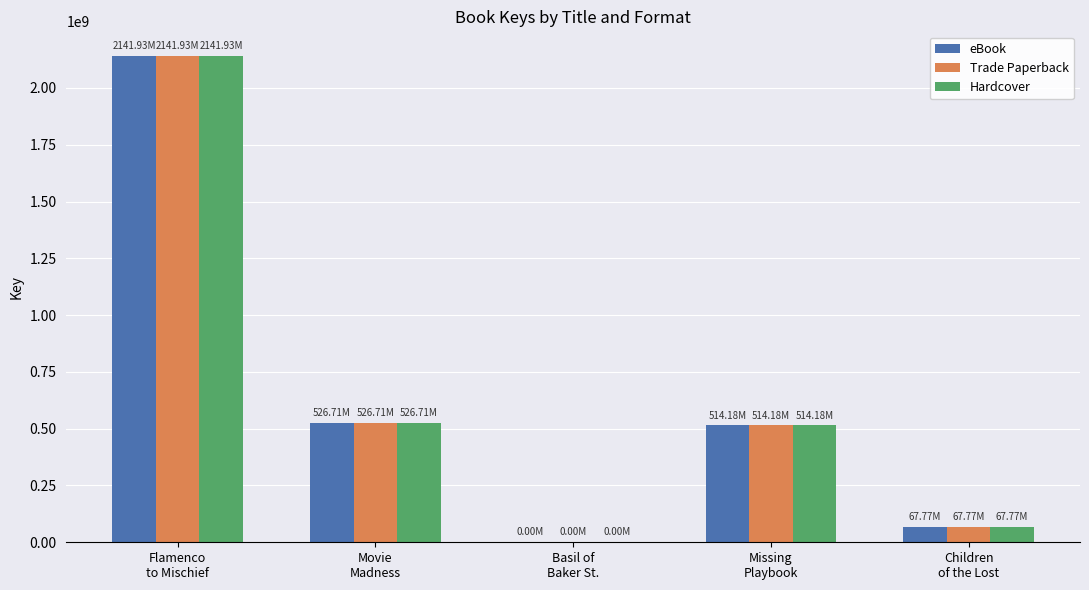

At which label does Hardcover first exceed 514179454?

Flamenco
to Mischief